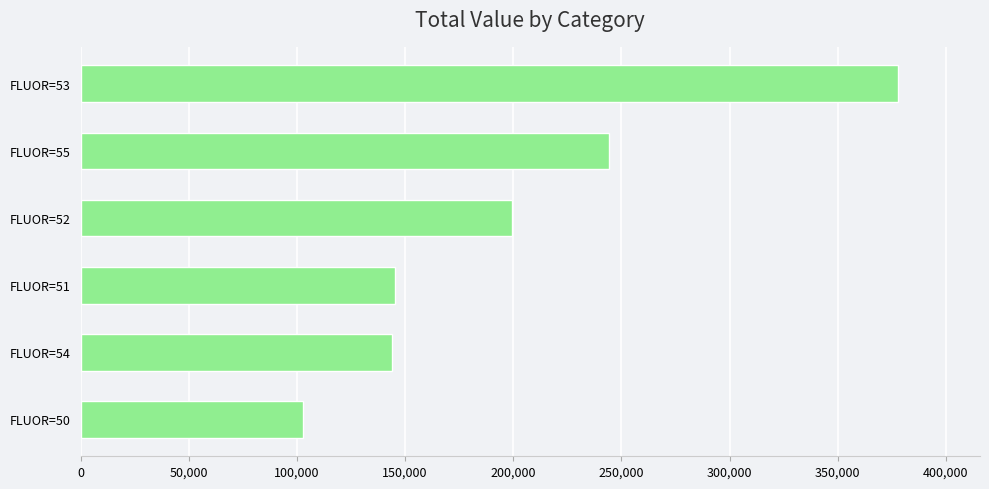

The value at FLUOR=53 is 256684. True or false?

False